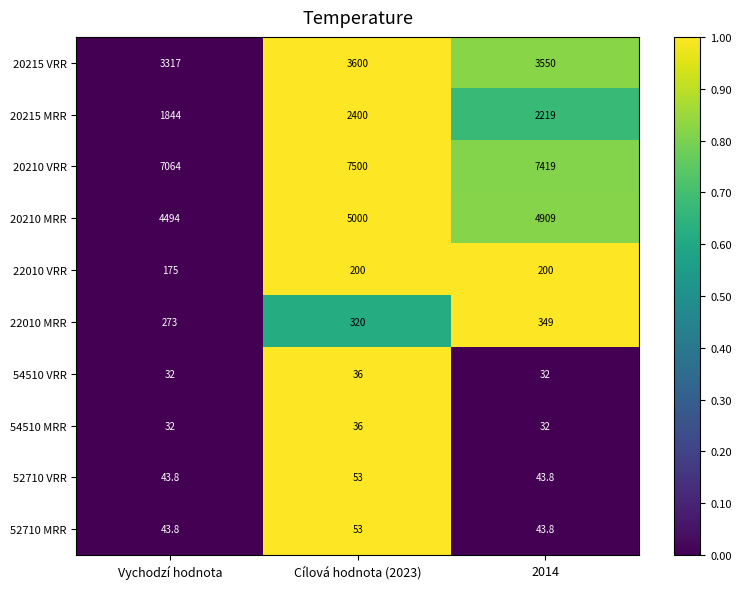

Reading right to left, transcribe all the data shown in this chart.

20215 VRR: 3550.0	3600.0	3317.0
20215 MRR: 2219.0	2400.0	1844.0
20210 VRR: 7419.0	7500.0	7064.0
20210 MRR: 4909.0	5000.0	4494.0
22010 VRR: 200.0	200.0	175.0
22010 MRR: 349.0	320.0	273.0
54510 VRR: 32.0	36.0	32.0
54510 MRR: 32.0	36.0	32.0
52710 VRR: 43.8	53.0	43.8
52710 MRR: 43.8	53.0	43.8